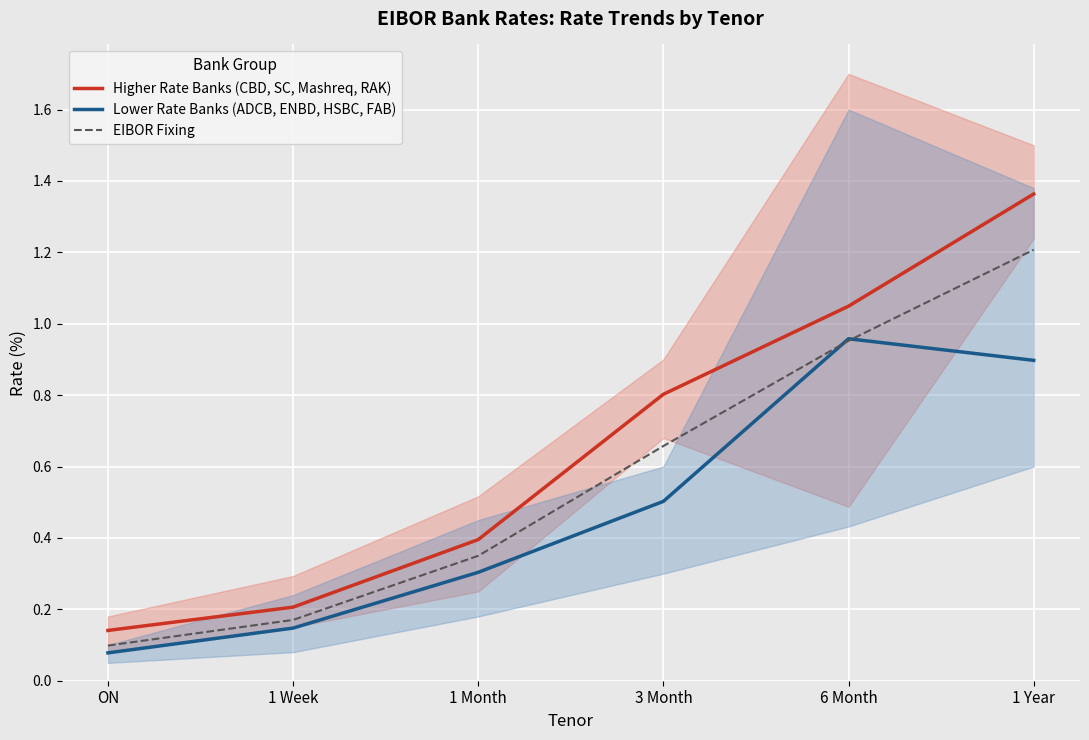

Reading right to left, what are all the values shown in this chart?

Higher Rate Banks (CBD, SC, Mashreq, RAK): 1.4	1.0	0.8	0.4	0.2	0.1
Lower Rate Banks (ADCB, ENBD, HSBC, FAB): 0.9	1.0	0.5	0.3	0.1	0.1
EIBOR Fixing: 1.2	1.0	0.7	0.3	0.2	0.1